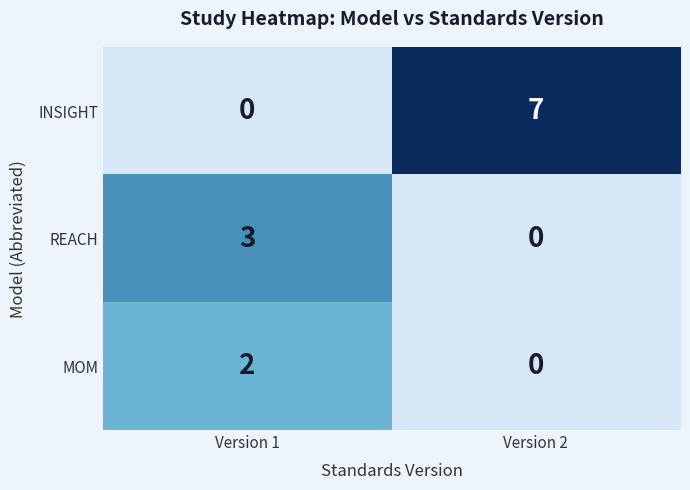

The value of MOM at Version 1 is 2. True or false?

True